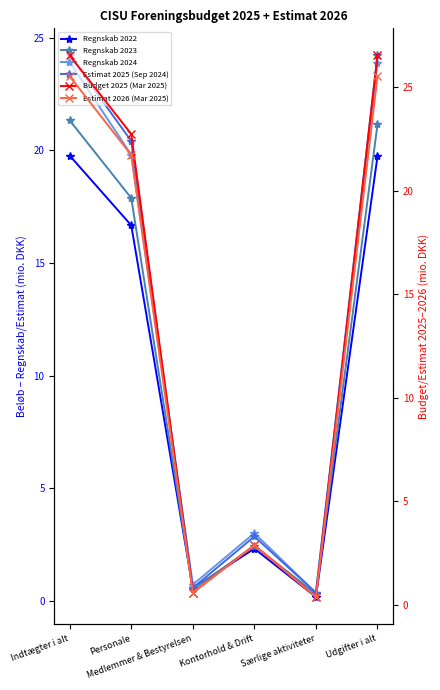

True or false: Regnskab 2022 and Estimat 2026 (Mar 2025) cross at least once.

False